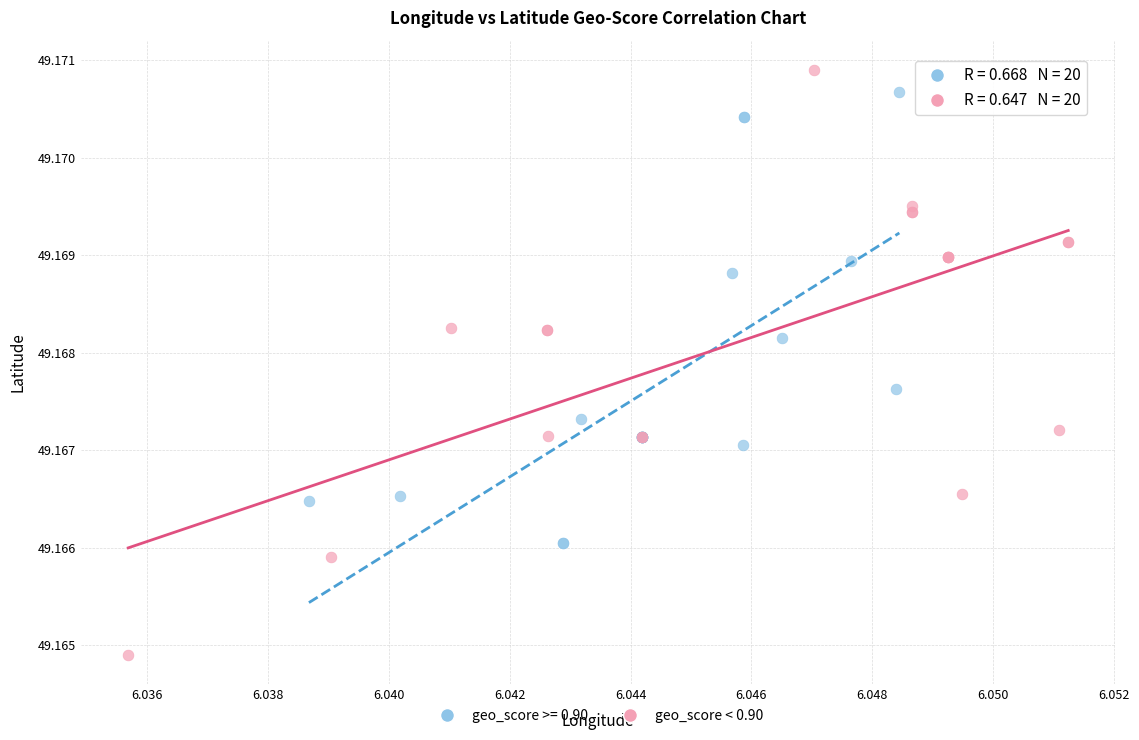

Which series has the largest Y range (max minus min)?

geo_score < 0.90